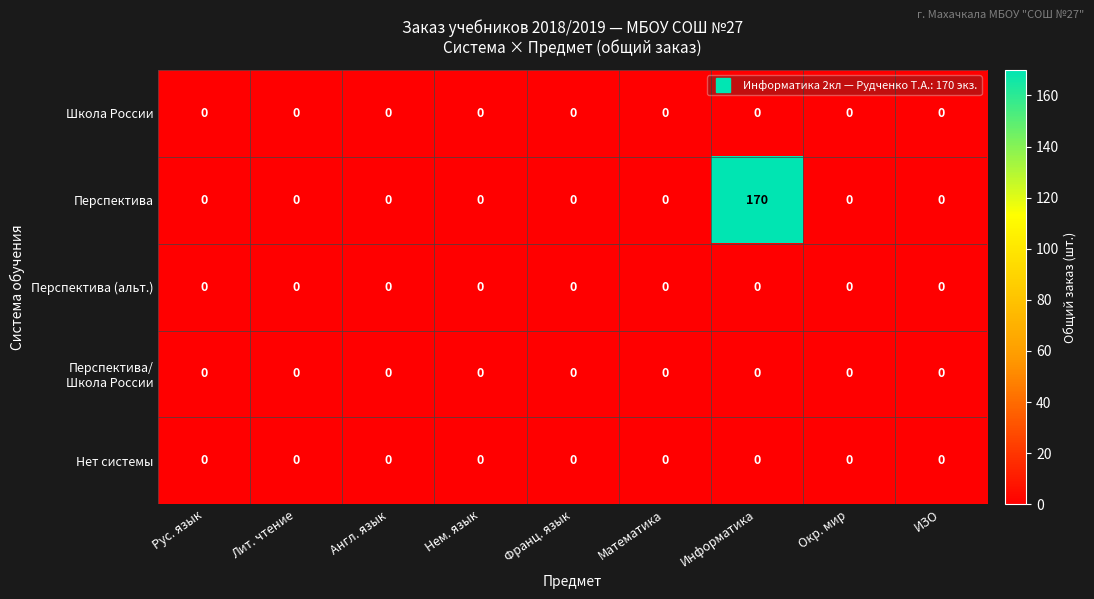

Which series changed the most between Математика and Информатика?

Перспектива